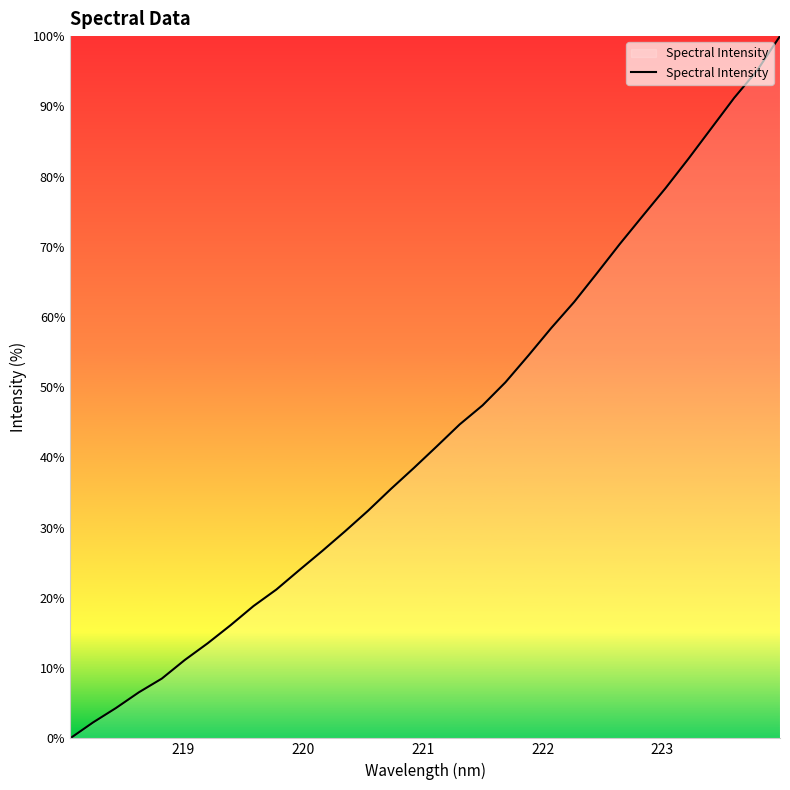

What is the difference between the maximum and minimum values?

100.0